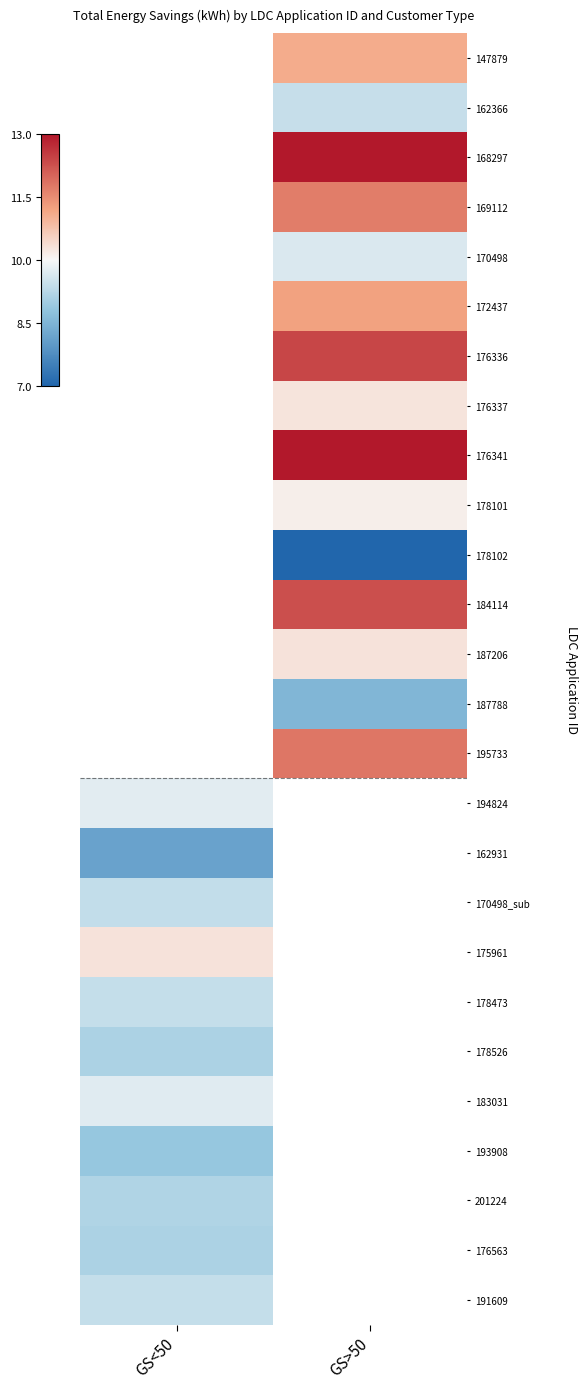

How many values in the 147879 series exceed 11?

1